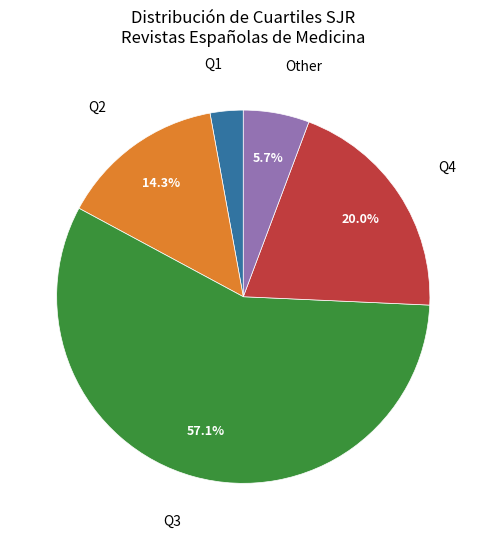

To the nearest percent, what is the average slice percentage?

20%